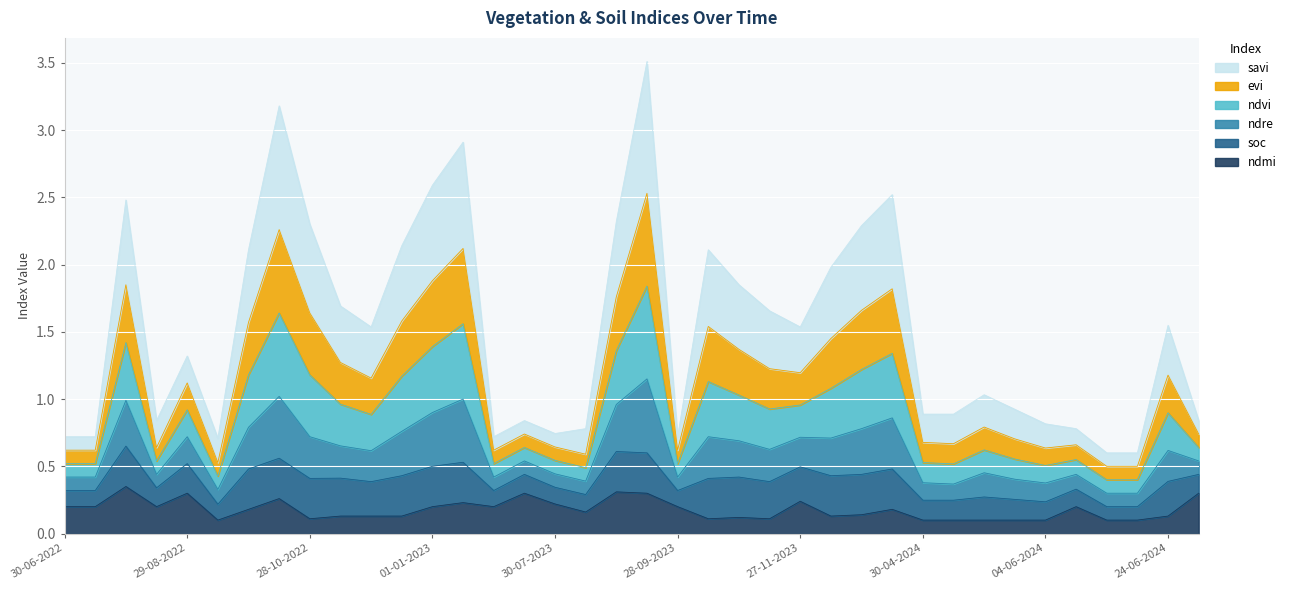

Does the chart display data point markers on the line(s)?

No